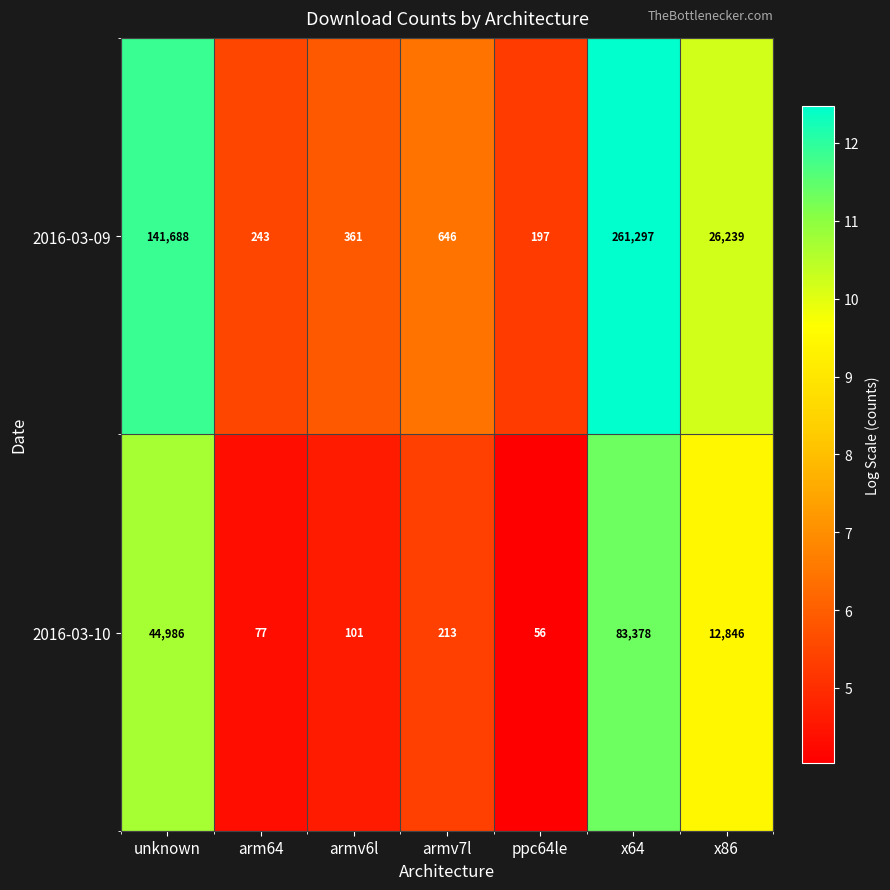

What is the greatest value displayed?

261297